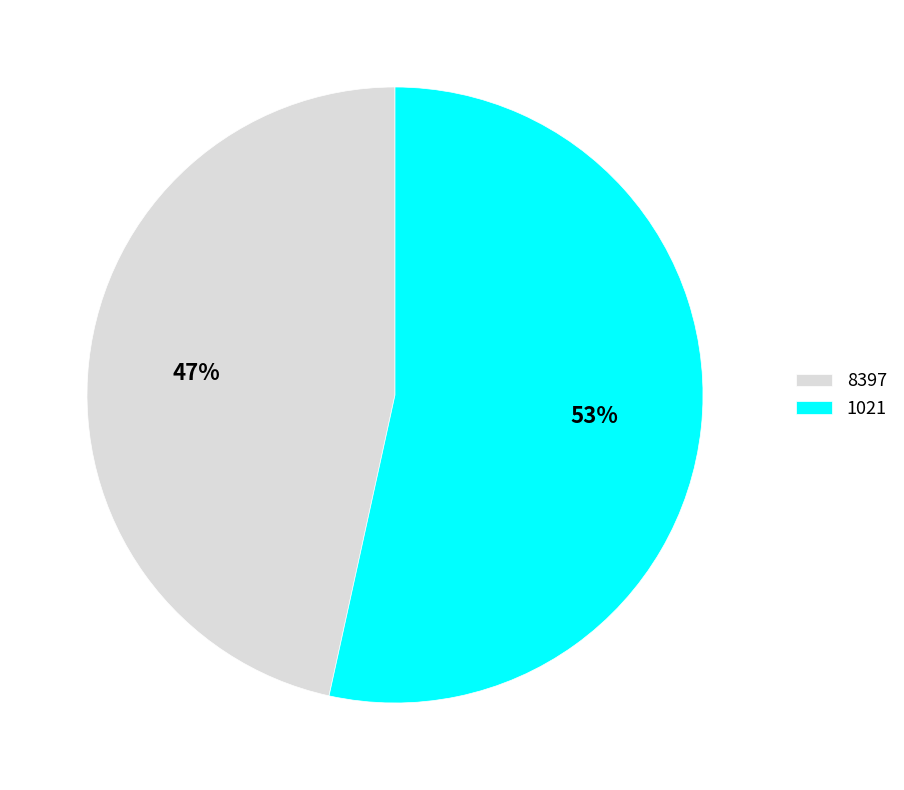

To the nearest percent, what is the combined percentage of 1021 and 8397?

100%